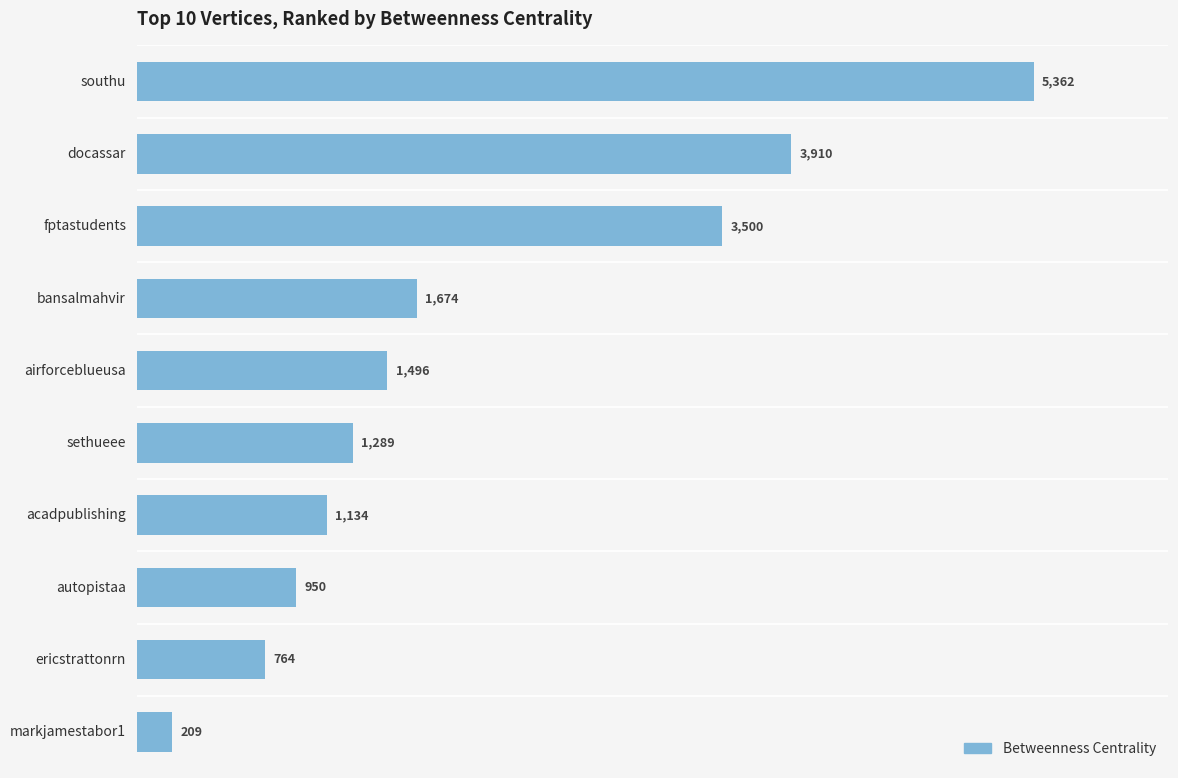

Reading top to bottom, list all the values displayed in this chart.

5362	3910	3500	1674	1496	1289	1134	950	764	209